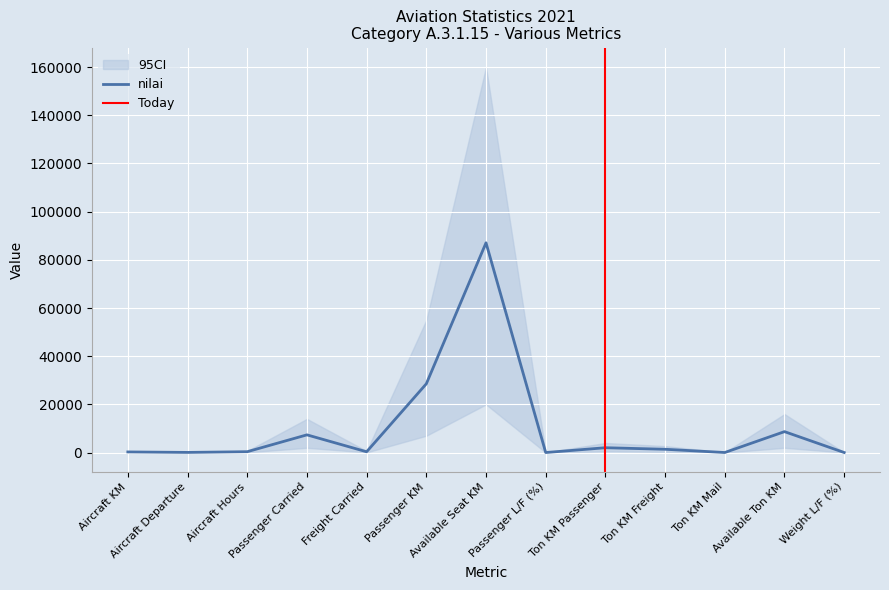

What is the smallest value displayed?

33